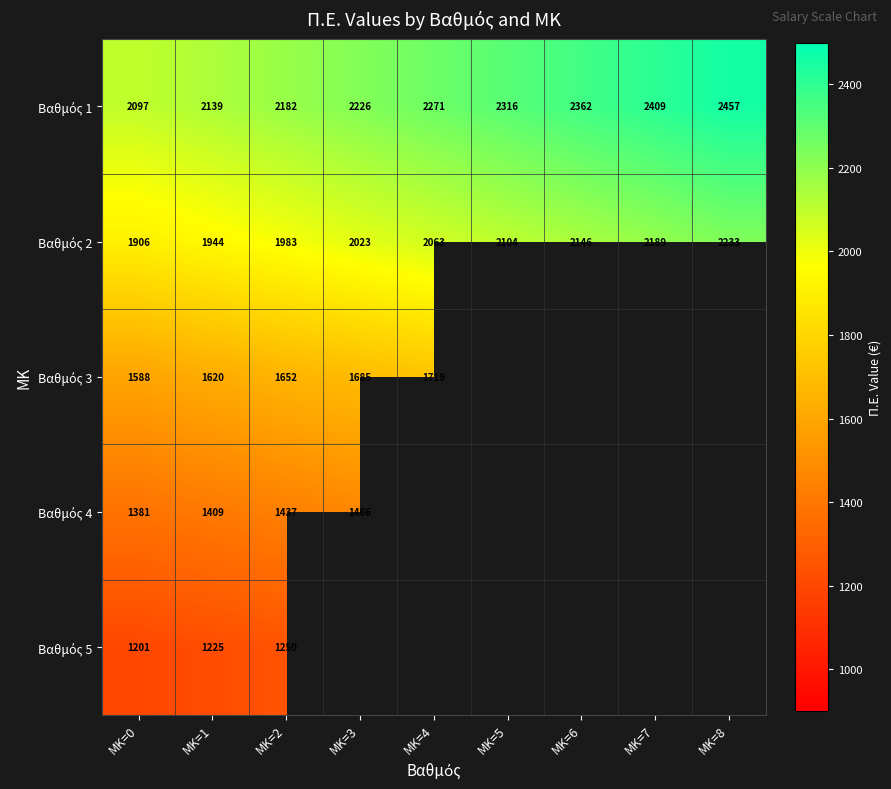

What is the total value across all series at MK=2?

8504